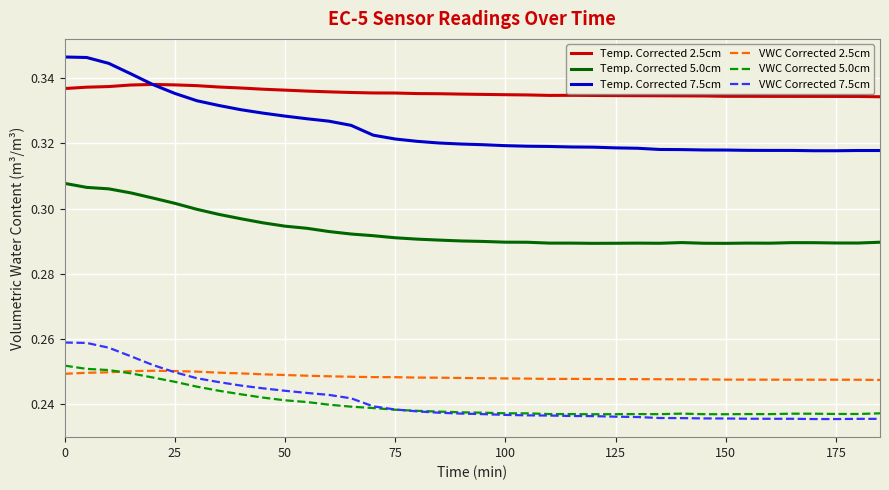

Rank the series by their maximum value, from lowest to highest.

VWC Corrected 2.5cm, VWC Corrected 5.0cm, VWC Corrected 7.5cm, Temp. Corrected 5.0cm, Temp. Corrected 2.5cm, Temp. Corrected 7.5cm